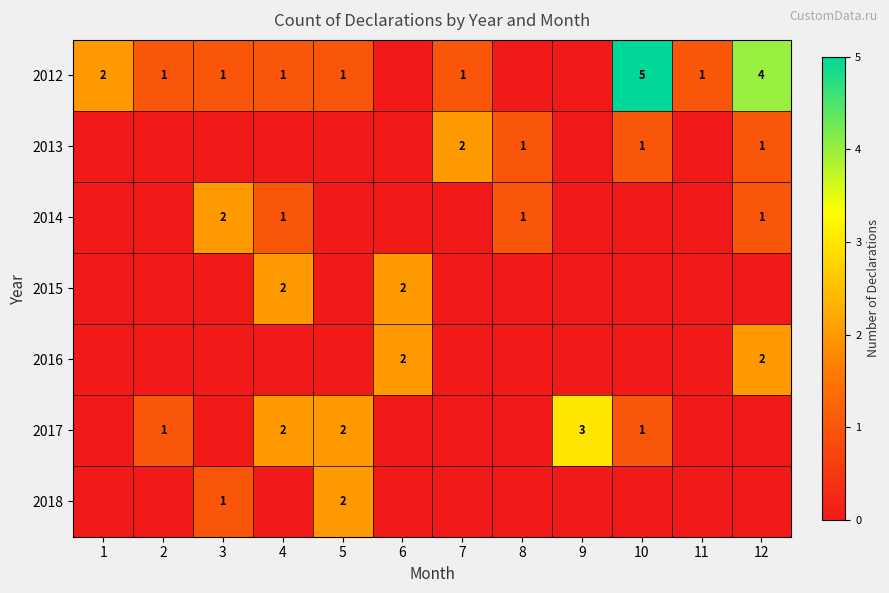

How many data points does each series have?

12